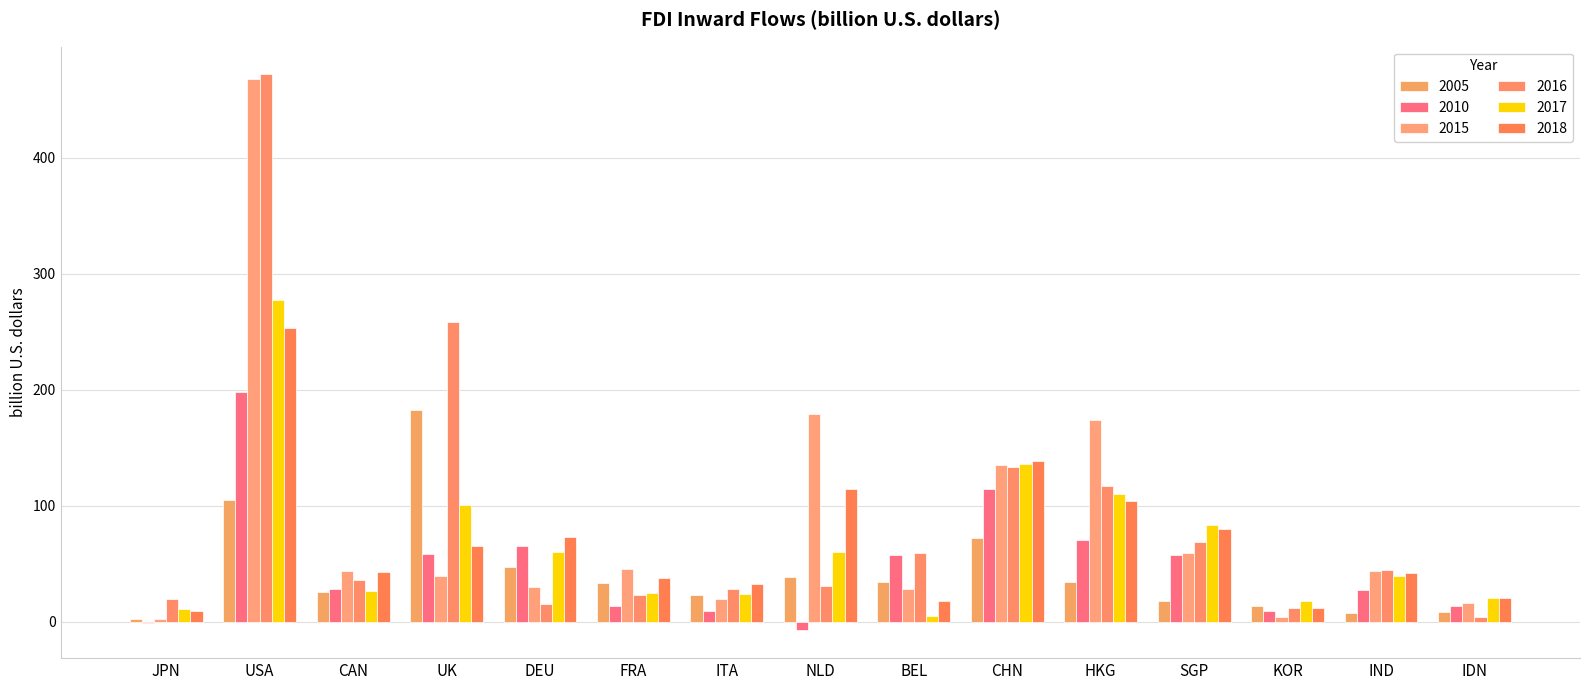

Reading right to left, extract all data points from this chart.

2005: 8.3	7.6	13.6	17.7	34.1	72.4	34.4	39.0	23.3	33.2	47.4	182.9	25.7	104.8	2.8
2010: 13.8	27.4	9.5	57.5	70.5	114.7	57.6	-7.2	9.2	13.9	65.6	58.2	28.4	198.0	-1.3
2015: 16.6	44.1	4.1	59.7	174.4	135.6	28.3	179.0	19.6	45.4	30.5	39.2	43.8	467.6	3.0
2016: 3.9	44.5	12.1	68.8	117.4	133.7	59.2	30.7	28.5	23.1	15.6	258.7	36.1	471.8	19.4
2017: 20.6	39.9	17.9	83.6	110.7	136.3	5.2	60.5	24.0	24.8	60.4	101.2	26.5	277.3	11.0
2018: 20.6	42.2	12.2	79.7	104.2	138.3	17.7	114.3	32.9	38.2	73.6	65.3	43.5	253.6	9.9